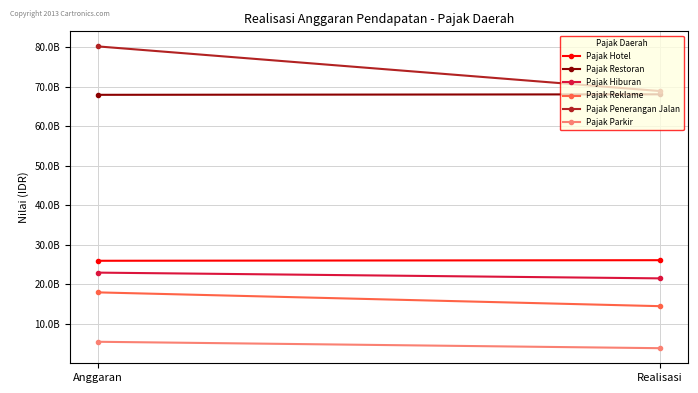

Where is Pajak Hotel nearest to the value 26073675533?

Anggaran